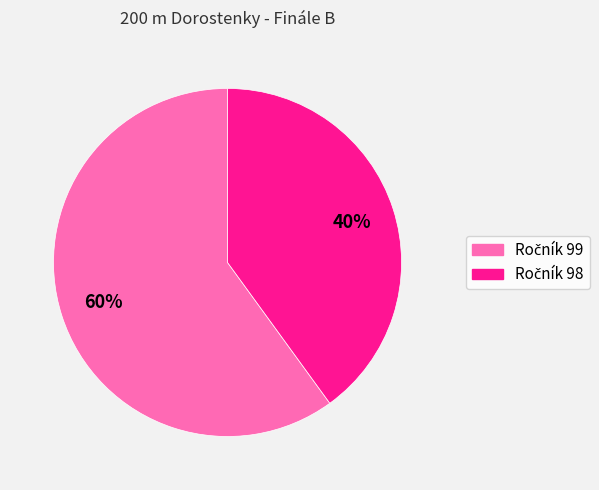

To the nearest percent, what is the average slice percentage?

50%